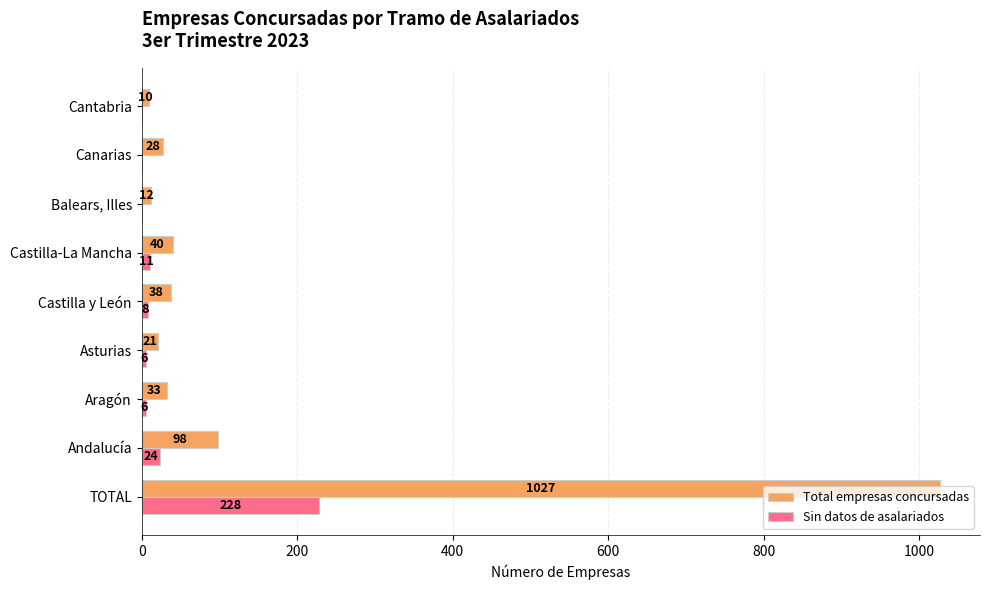

What is the sum of the Total empresas concursadas values at Castilla-La Mancha and Castilla y León?

78